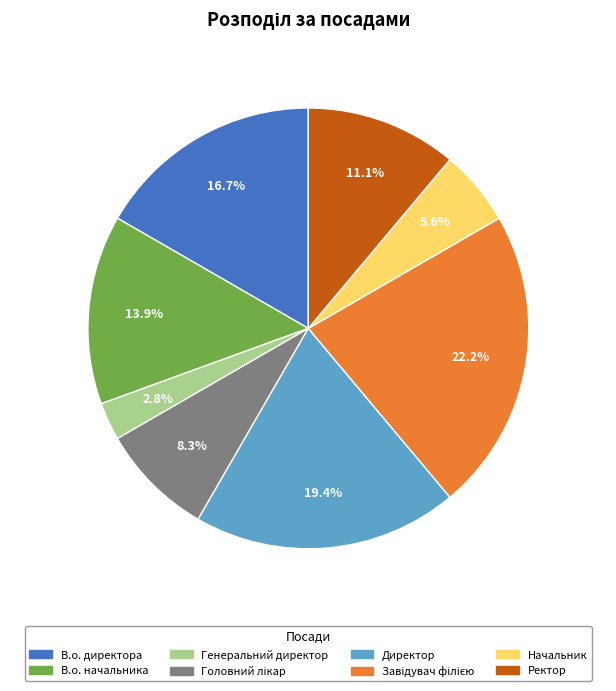

What portion of the pie excludes Директор?

80.6%